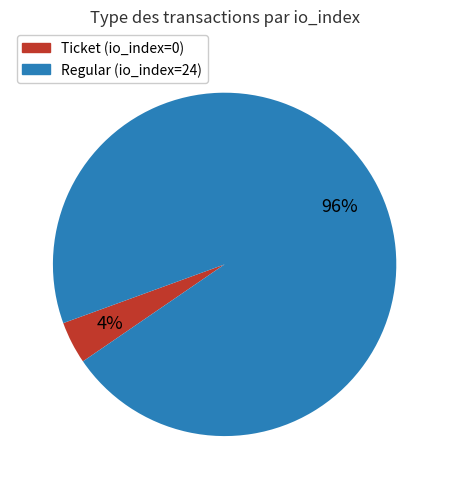

To the nearest percent, what is the difference between the largest and smallest slice percentages?

92%